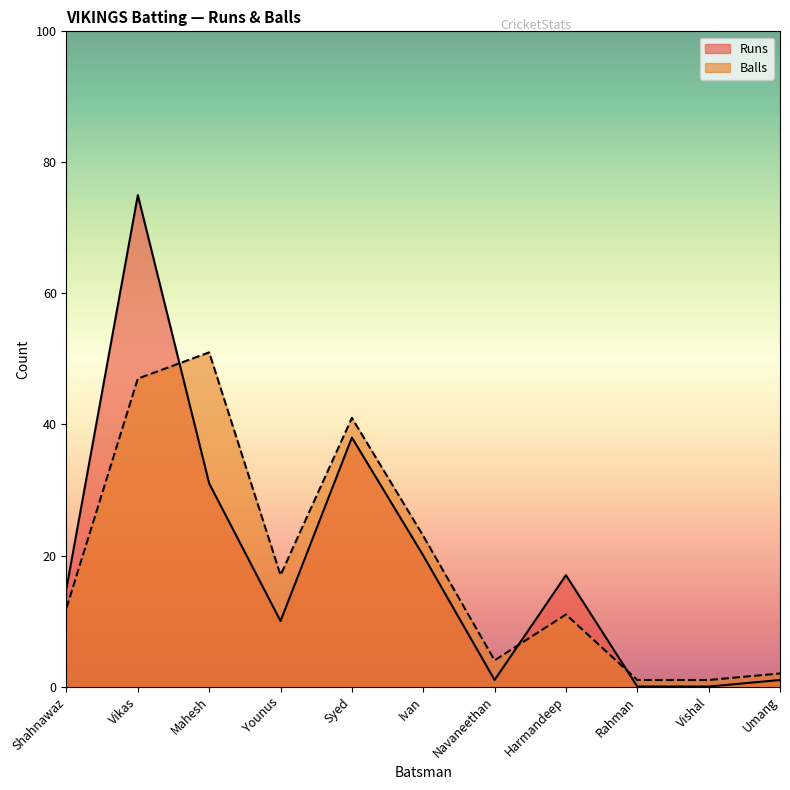

True or false: Balls and Runs cross at least once.

True